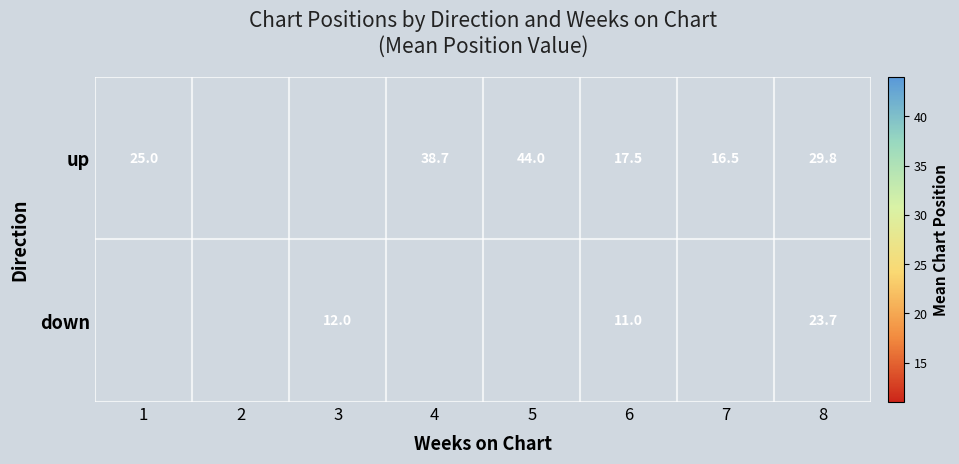

What is the sum of the up values at 1 and 6?

42.5